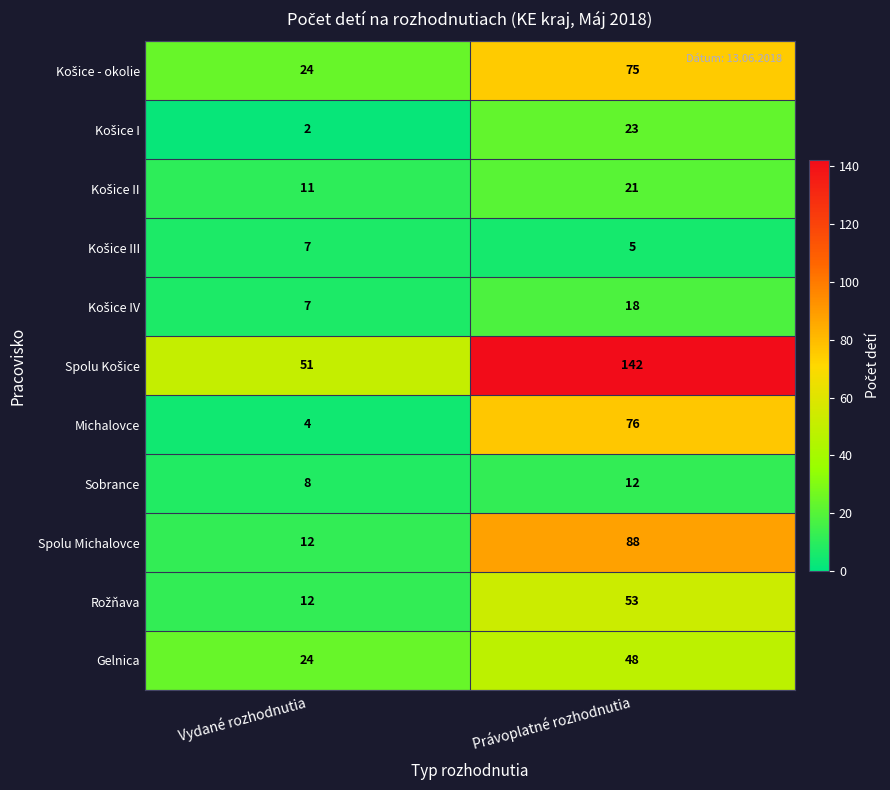

What value does the Gelnica series have at Vydané rozhodnutia?

24